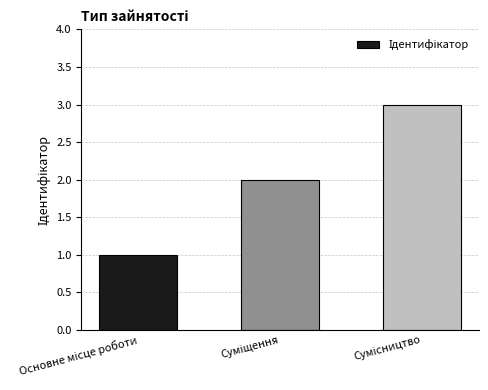

Are the bars grouped side by side (vs. stacked)?

No